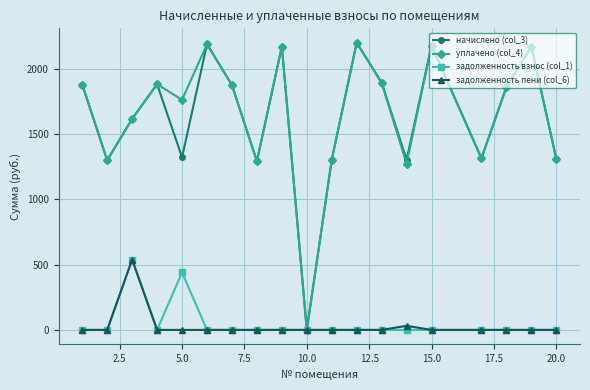

What is the value of the уплачено (col_4) point at the 2nd from the left?

1297.8